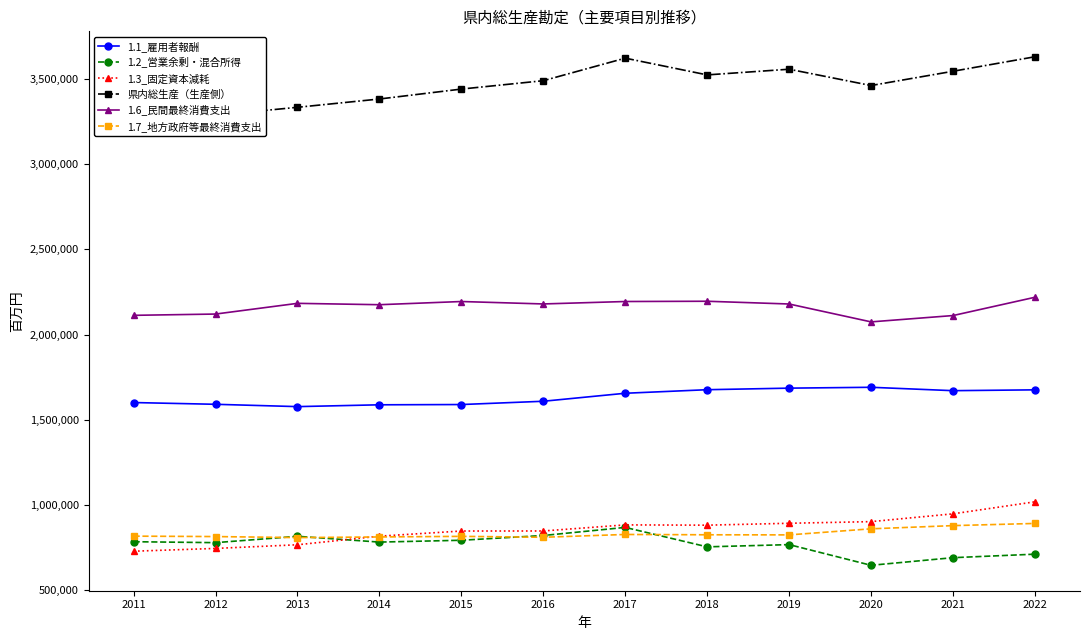

What is the value of the 県内総生産（生産側） point at the 1st from the left?

3302578